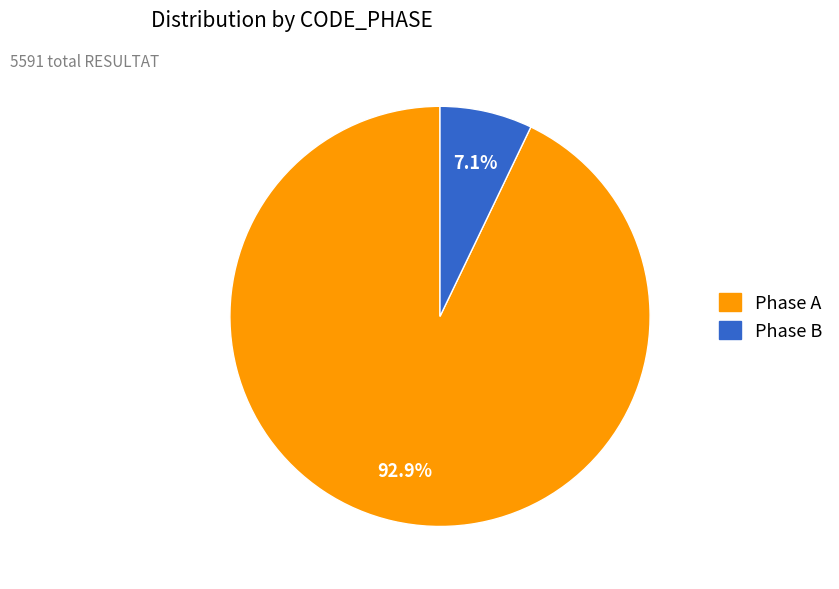

Count the number of slices in the pie.

2